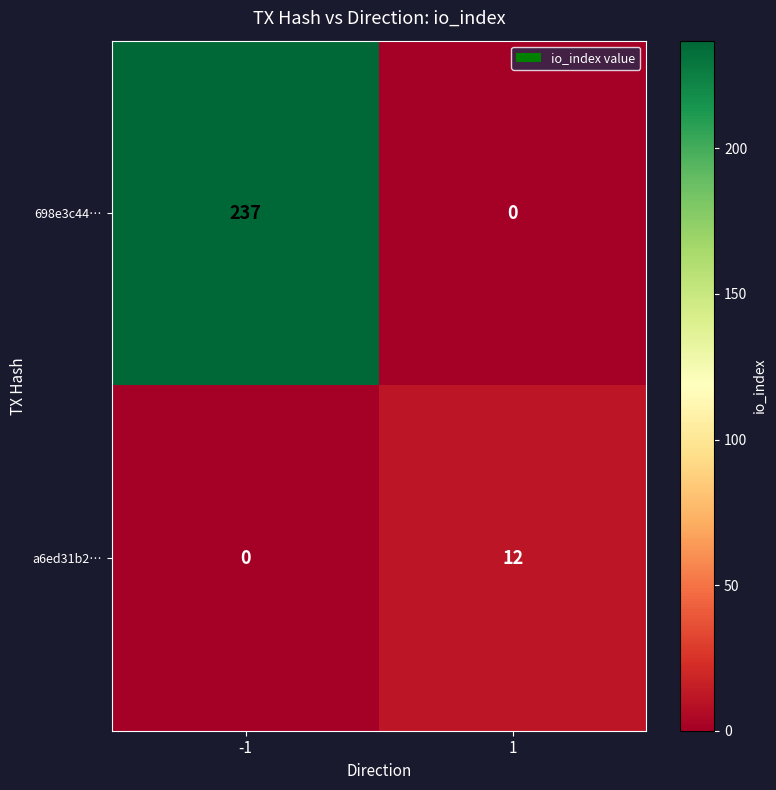

The 698e3c44… series shows 158 at 1. True or false?

False